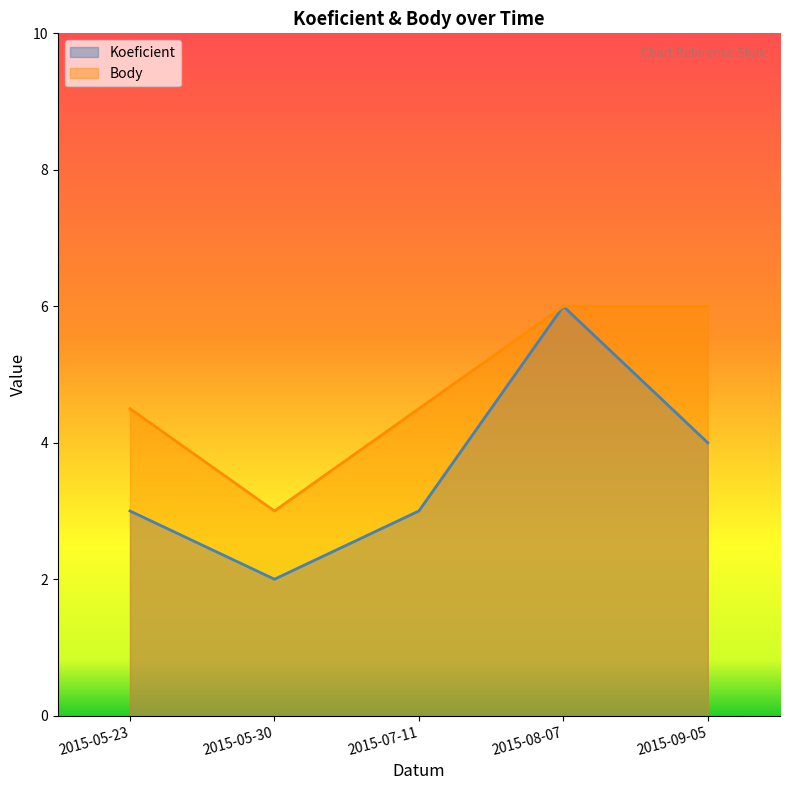

What is the difference between the maximum and second lowest values in the Koeficient series?

3.0